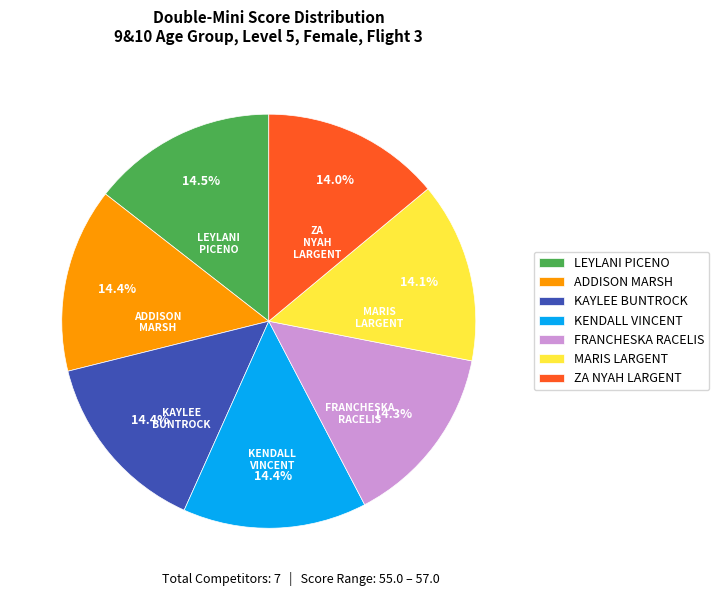

To the nearest percent, what portion does FRANCHESKA RACELIS represent?

14%